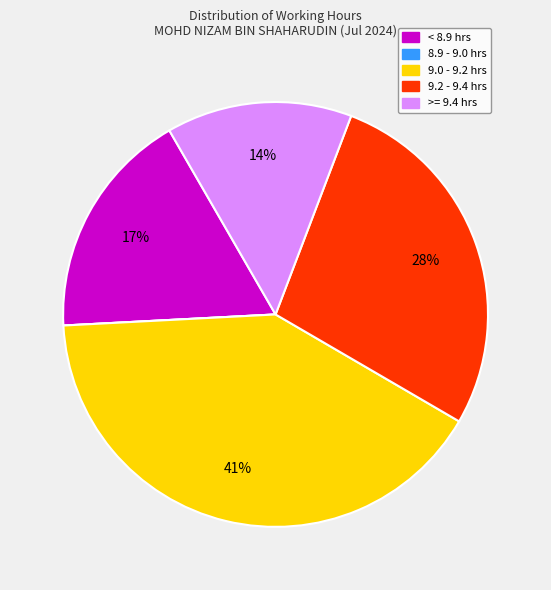

Is there any slice that represents more than half of the pie?

No